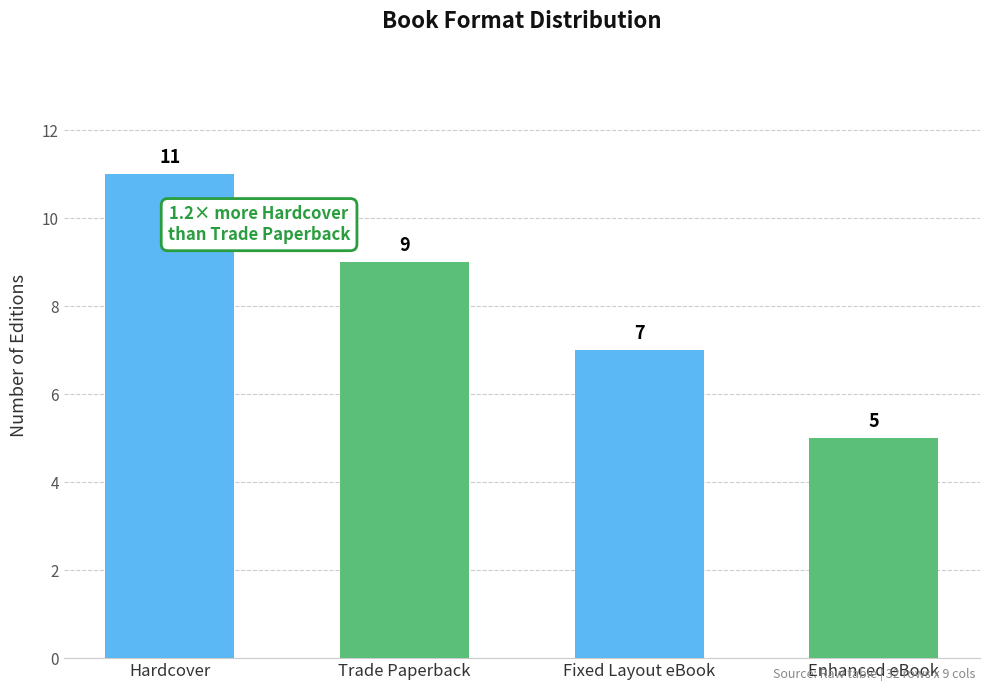

What is the label of the 3rd bar from the left?

Fixed Layout eBook